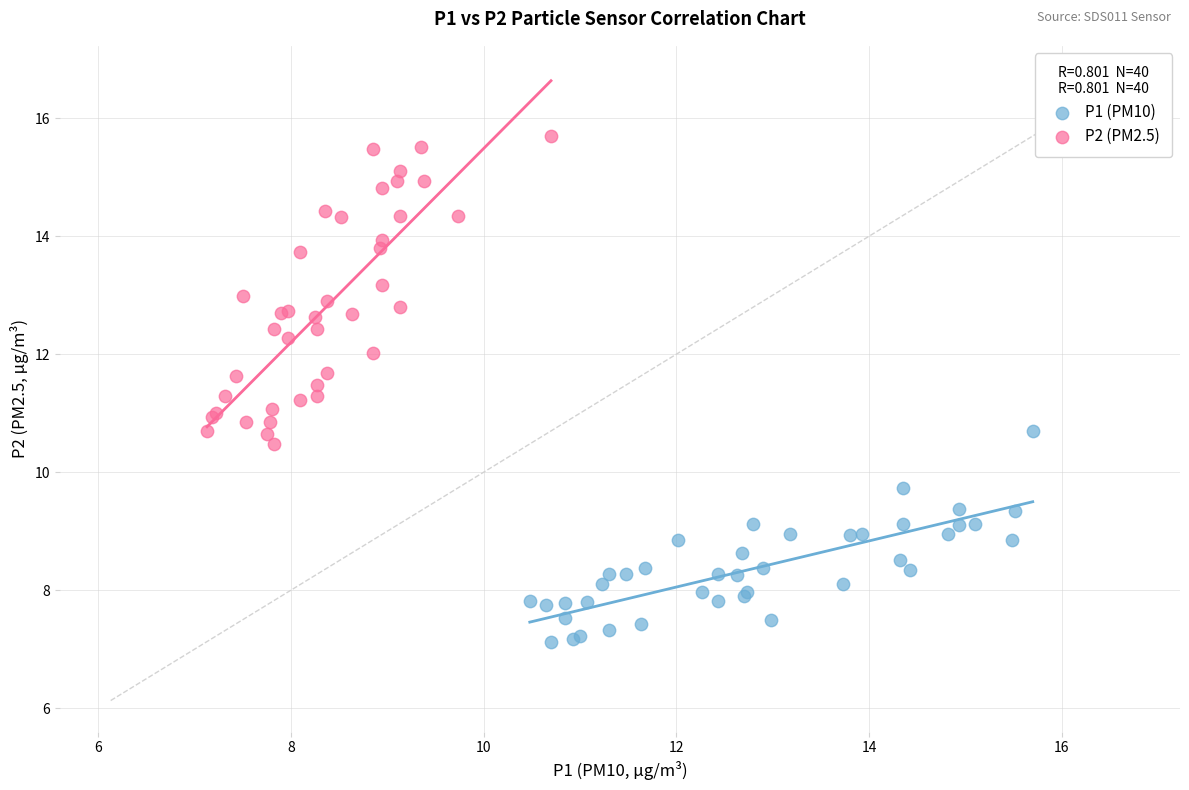

Which series has the largest Y range (max minus min)?

P2 (PM2.5)